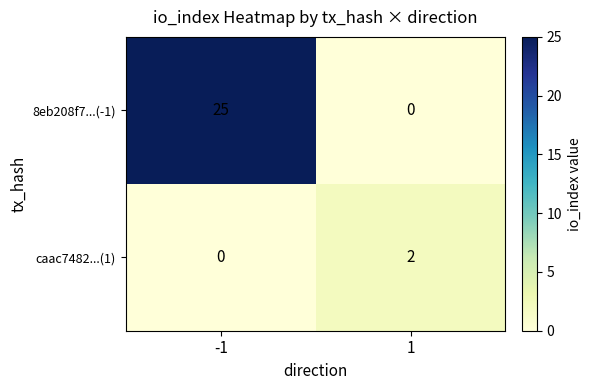

Is it true that 8eb208f7...(-1) equals 37 at -1?

False